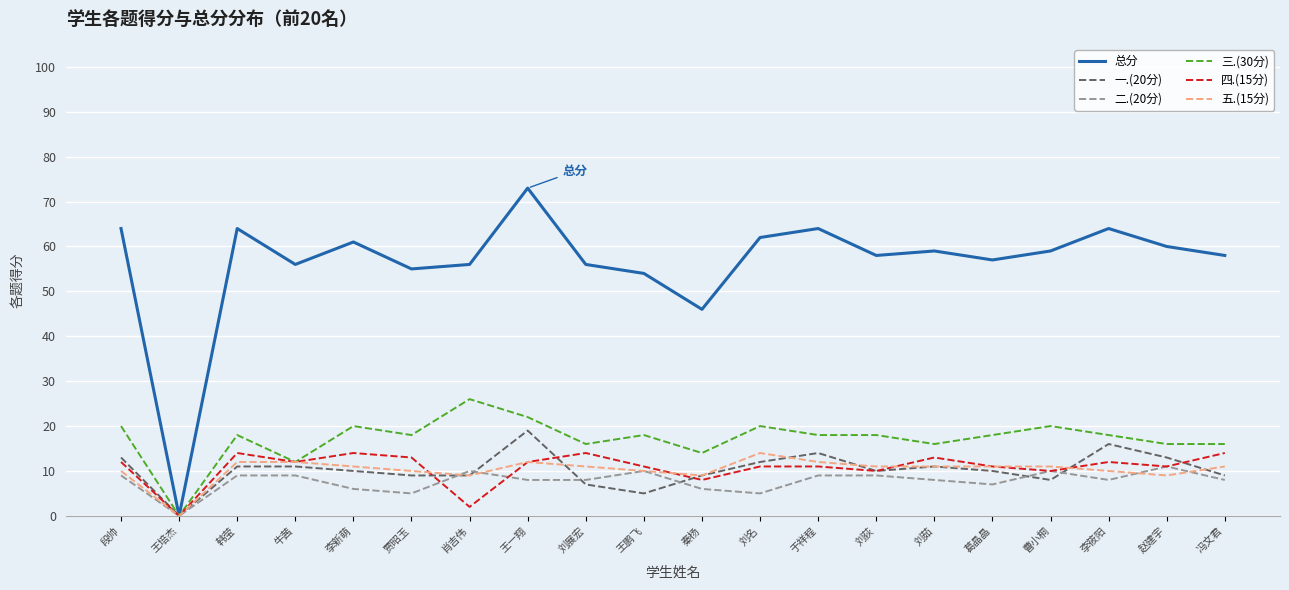

Which series has the largest total across all categories?

总分